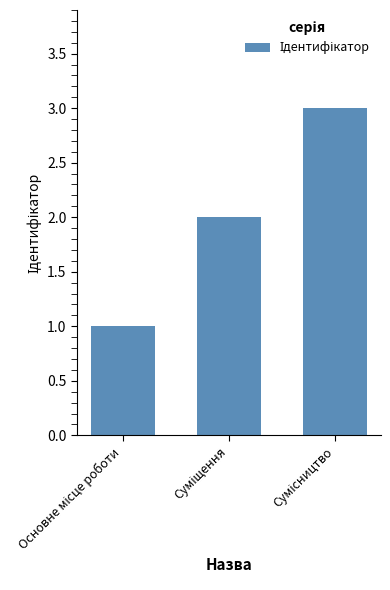

What is the sum of all values?

6